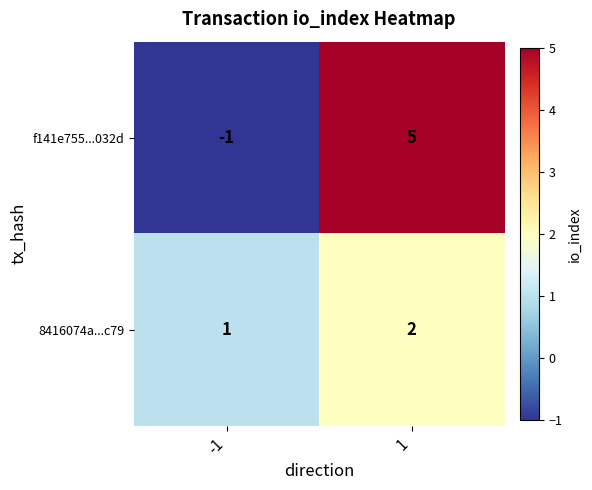

Which series has the largest total across all categories?

f141e755...032d